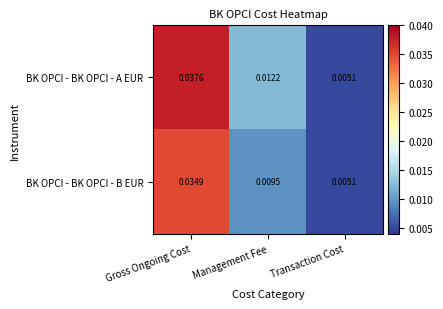

List the labels in order of BK OPCI - BK OPCI - B EUR value, largest first.

Gross Ongoing Cost, Management Fee, Transaction Cost